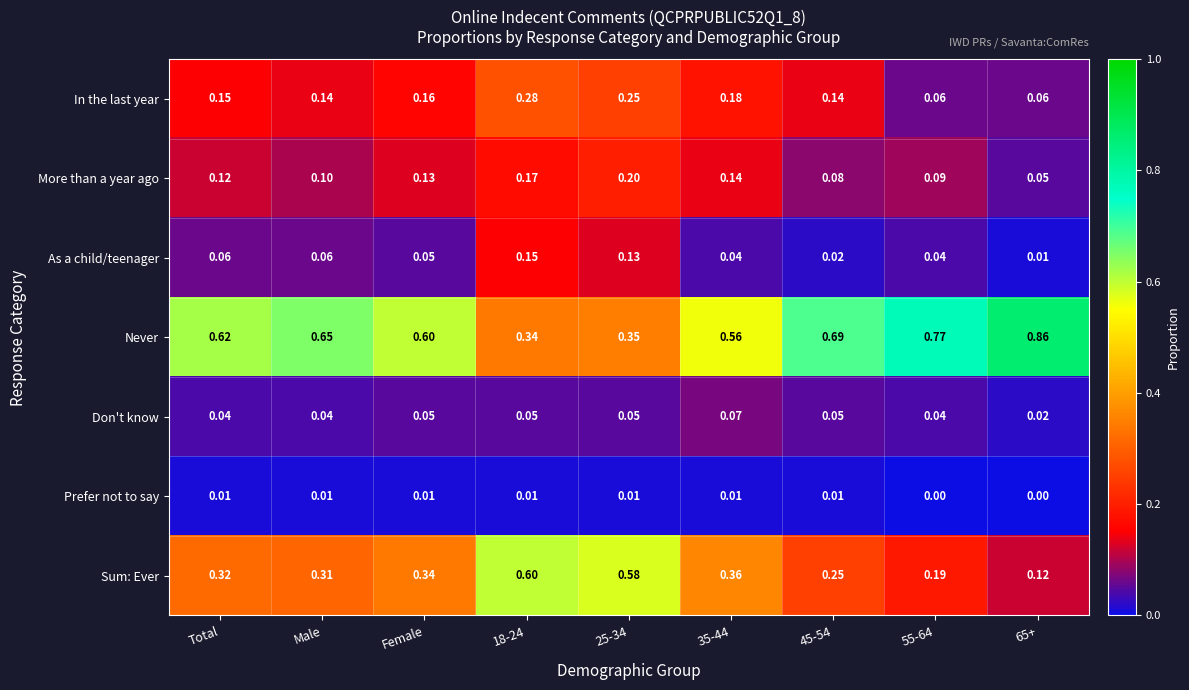

Between Male and Female, which series saw the biggest shift?

Never